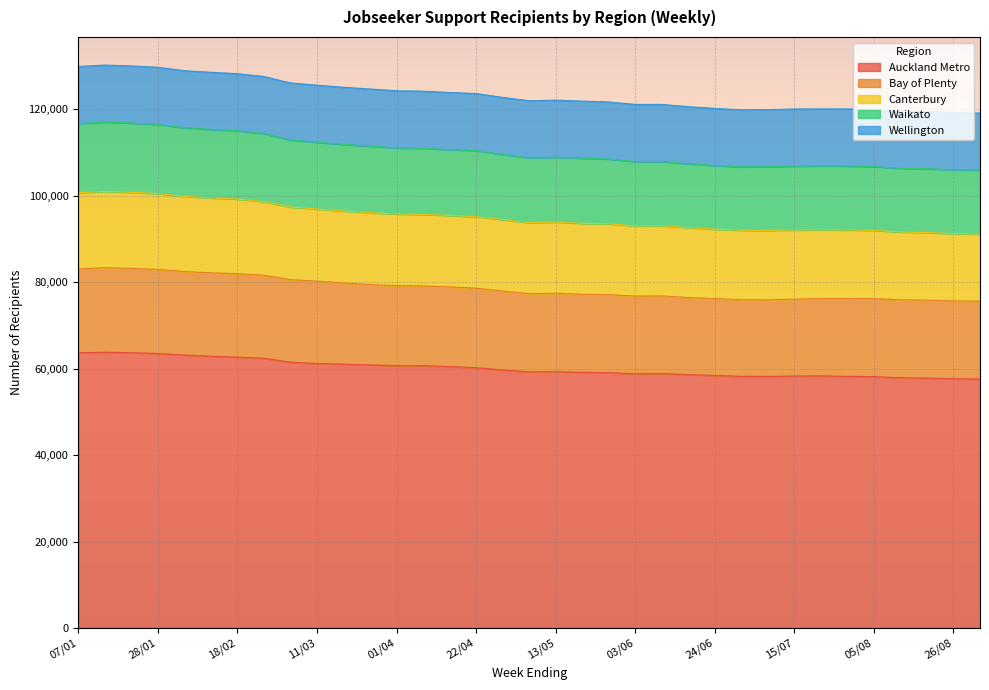

What is the total value across all series at 18/02?

128256